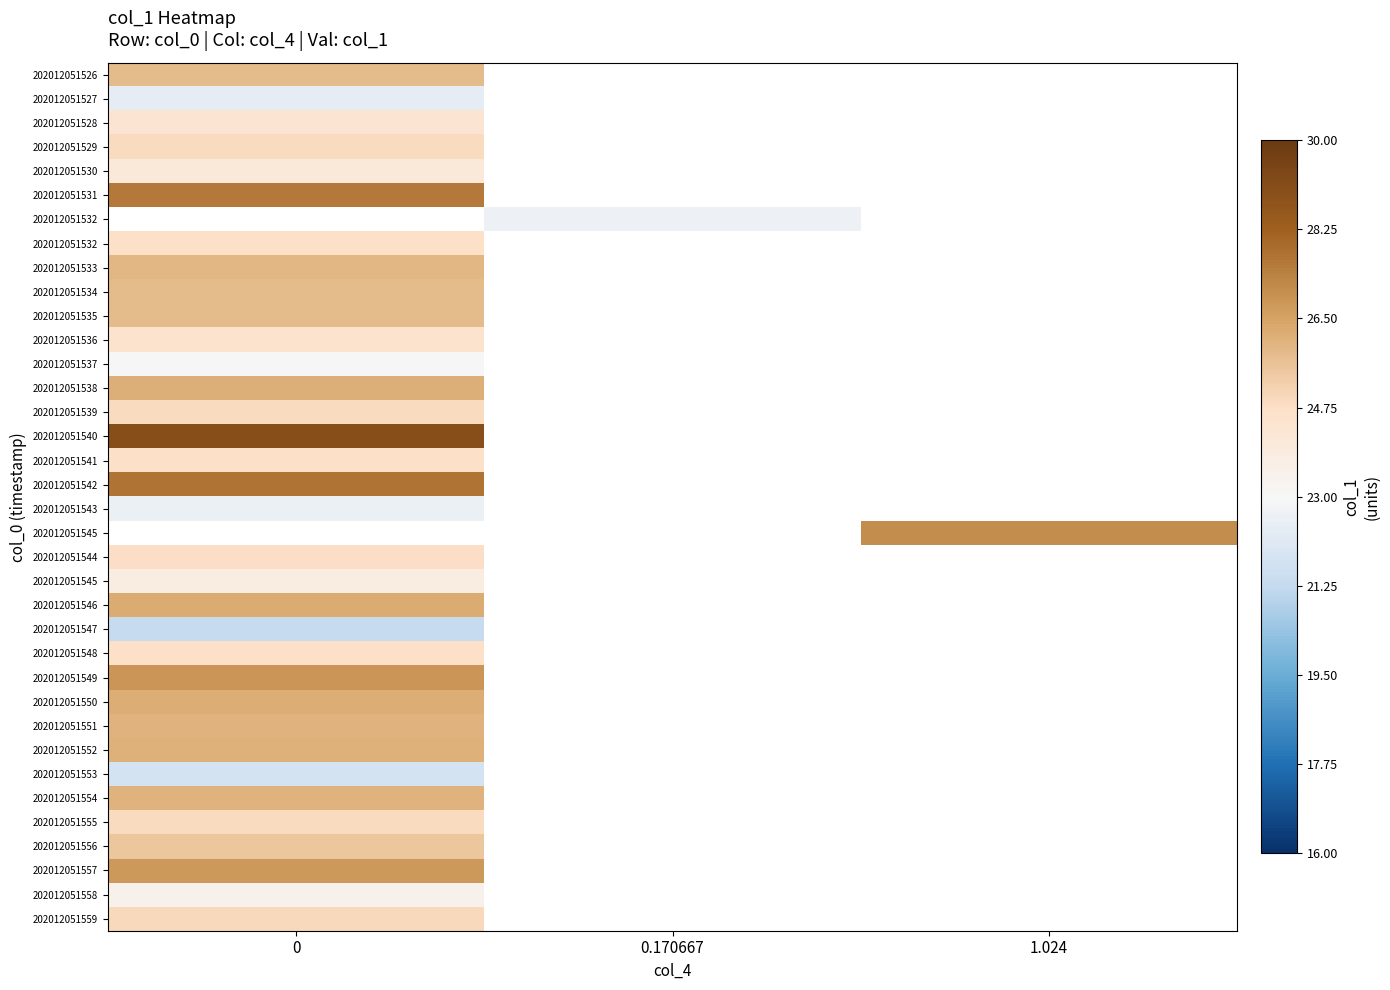

What is the difference between the highest and lowest values at 0?

7.8